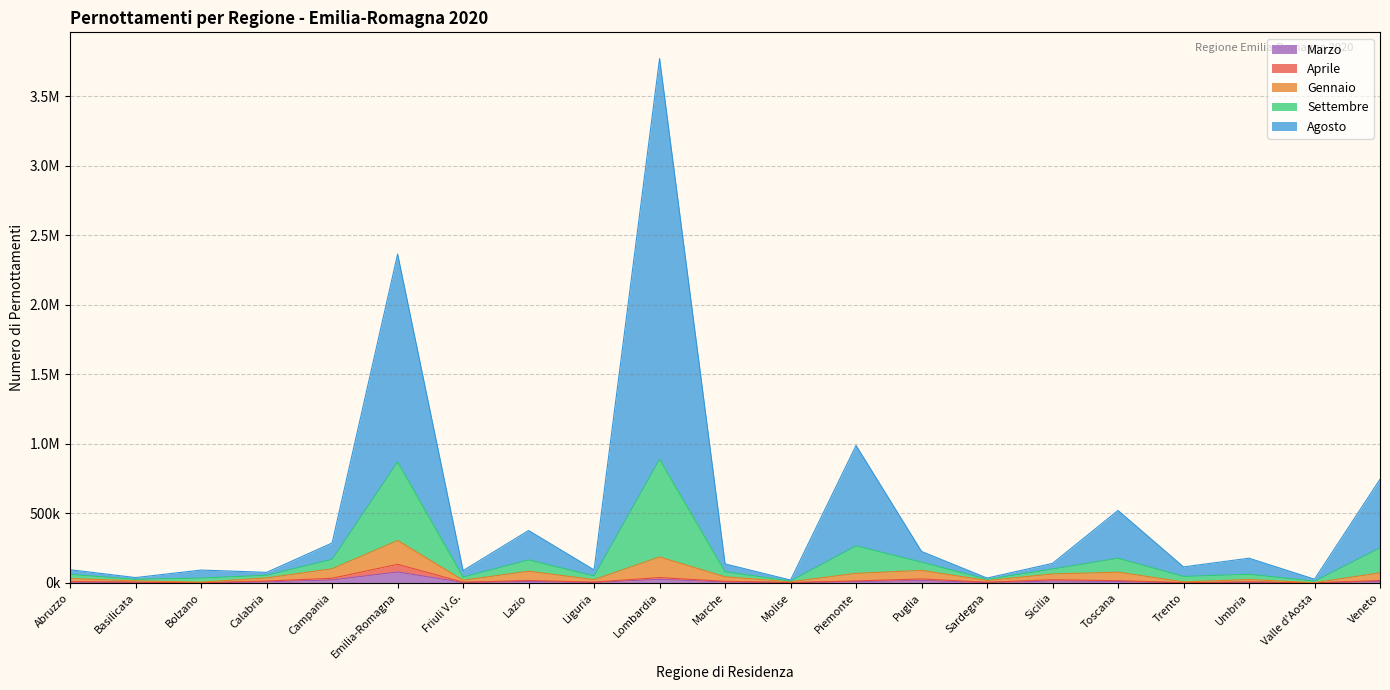

What is the label of the 18th point from the right?

Calabria